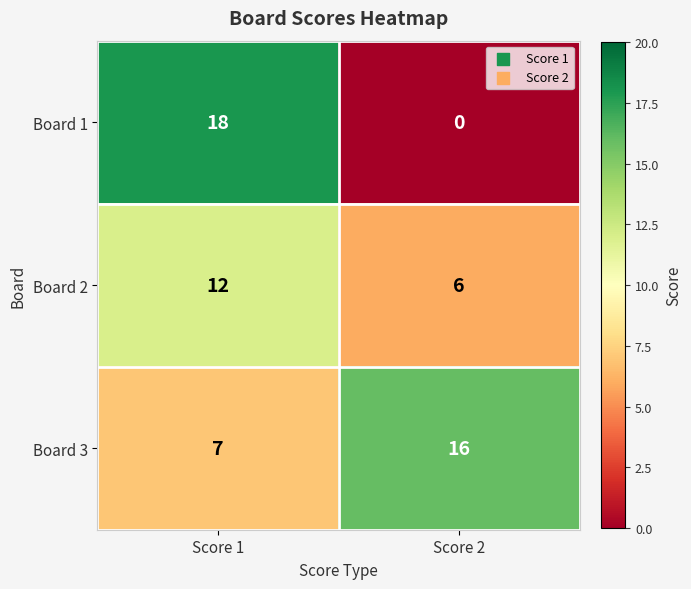

At how many categories does at least one series exceed 15?

2